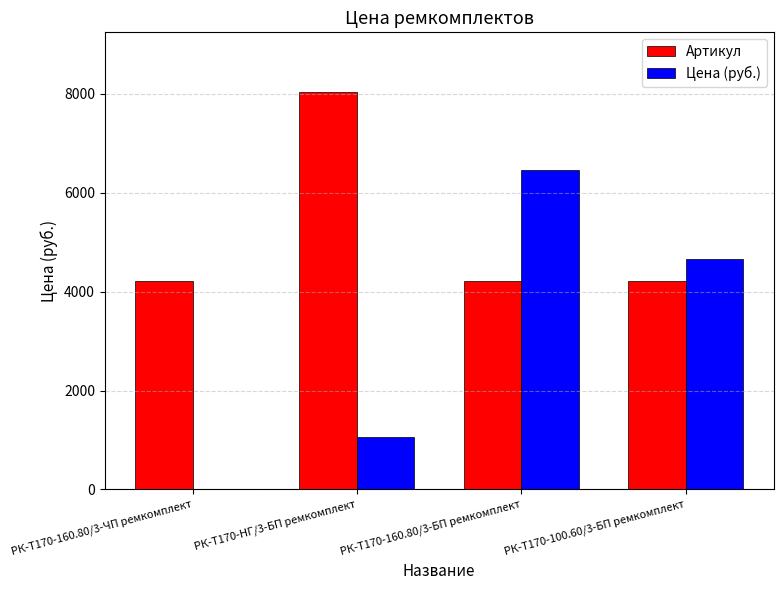

Which series has the largest range (max minus min)?

Цена (руб.)